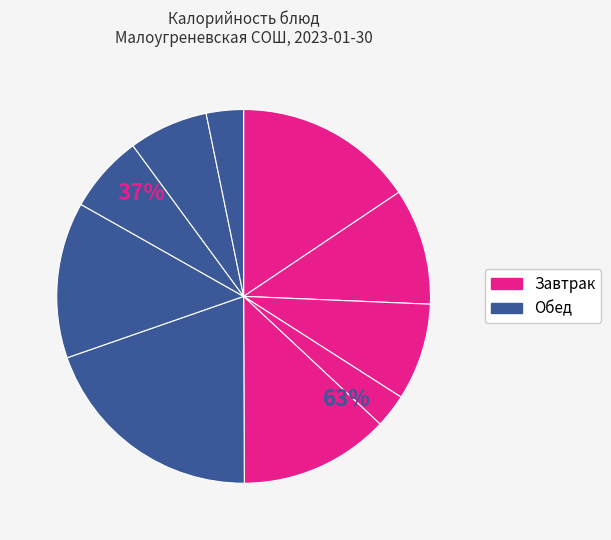

Which has a higher value, Хлеб пшеничный (завтрак) or Суп лапша с отварной курицей?

Суп лапша с отварной курицей